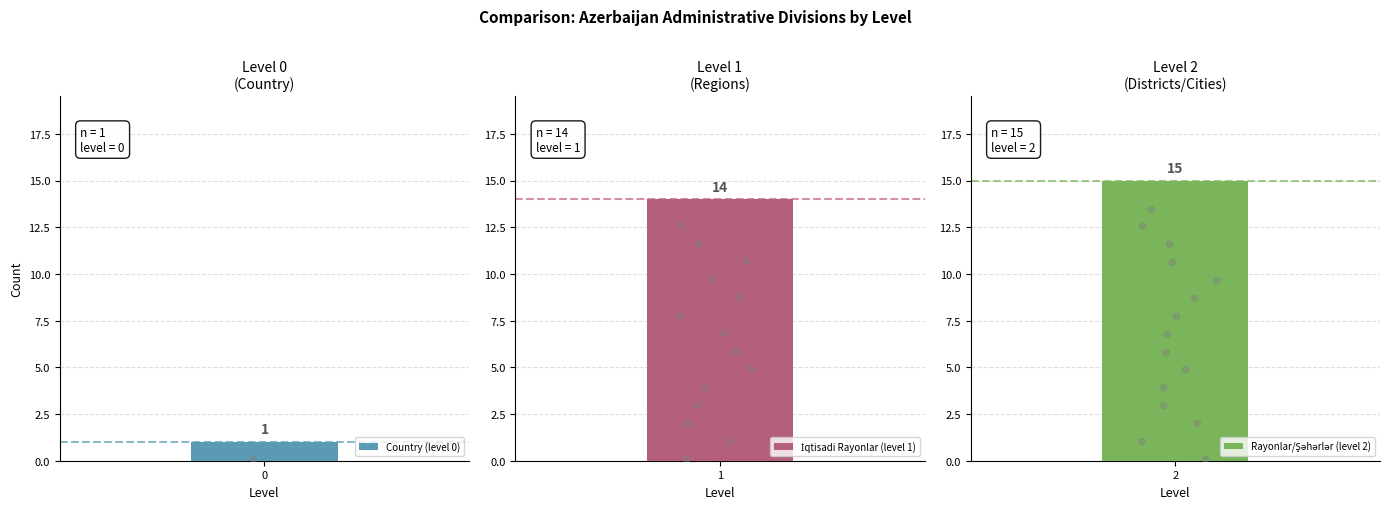

Between 0 and 2, which is larger?

2